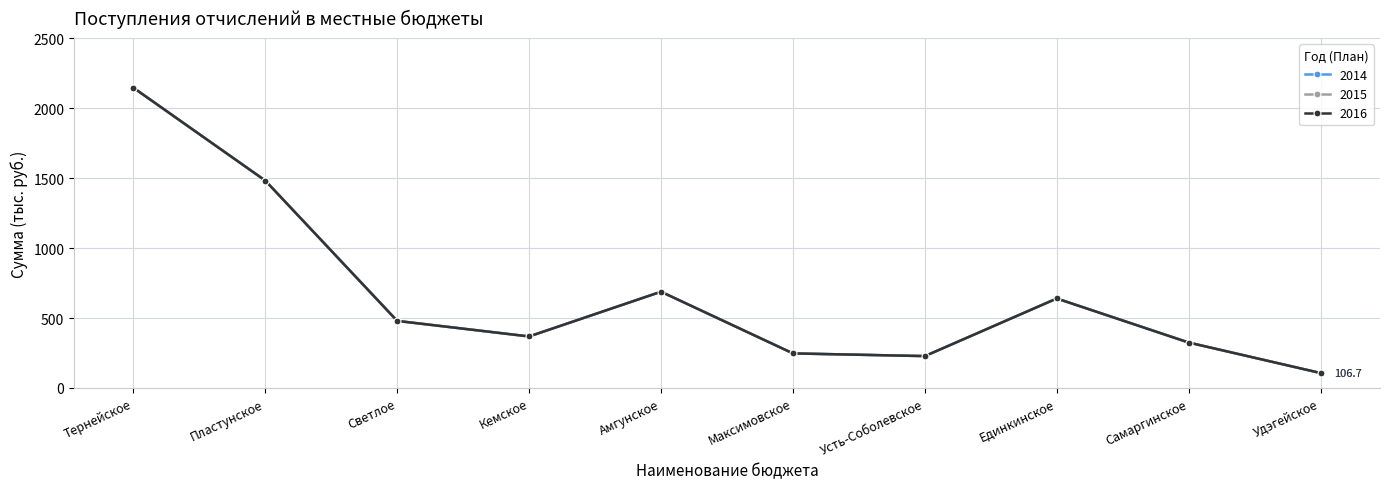

Does the chart have visible grid lines?

Yes